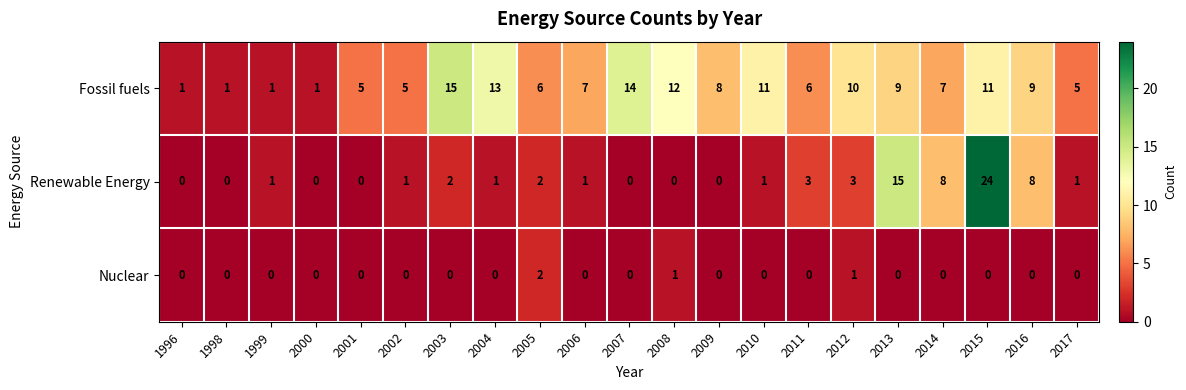

What is the total value across all series at 2005?

10